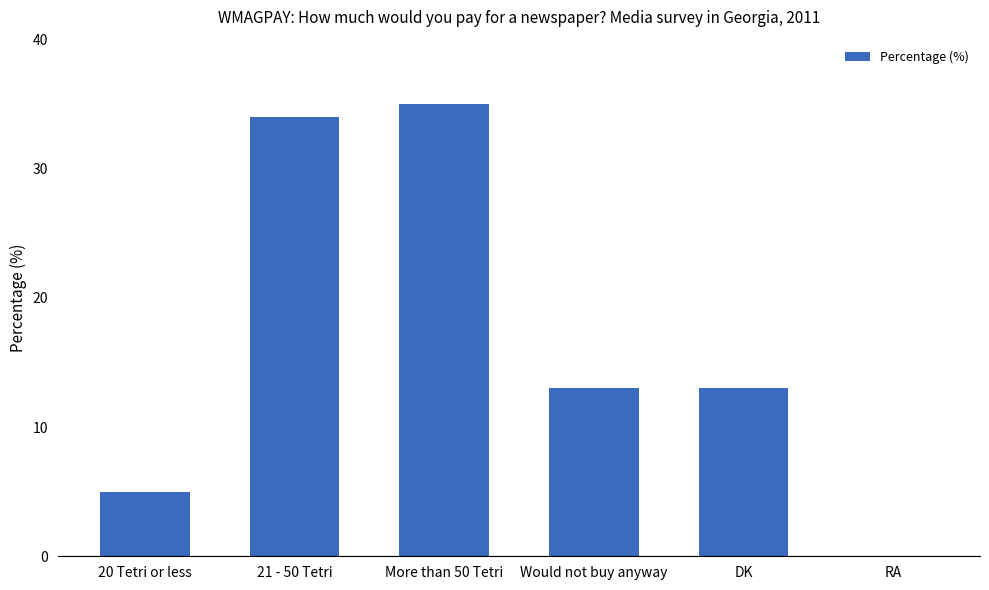

What is the sum of all values?

100